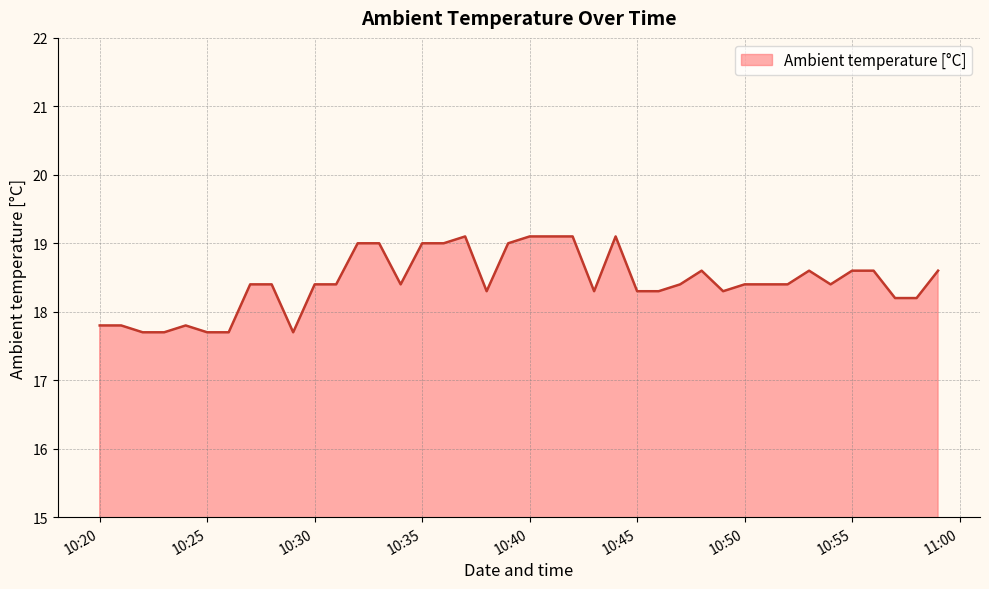

What is the difference between the maximum and minimum values?

1.4